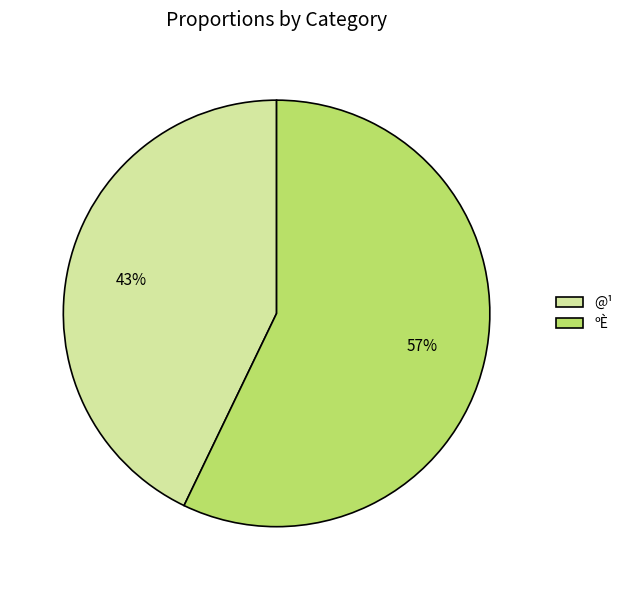

Does any single category account for the majority?

Yes